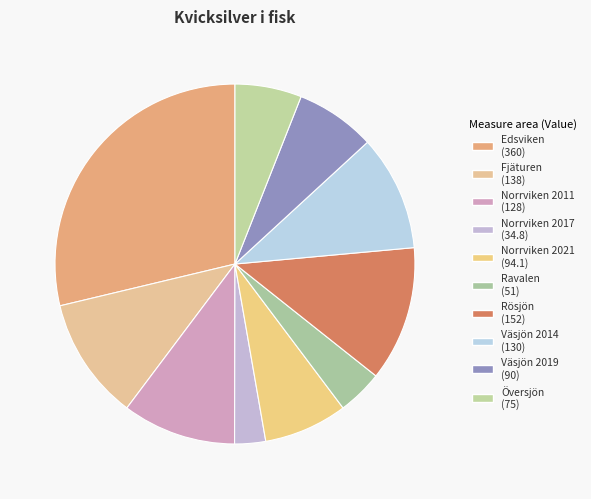

How many segments does this pie chart have?

10